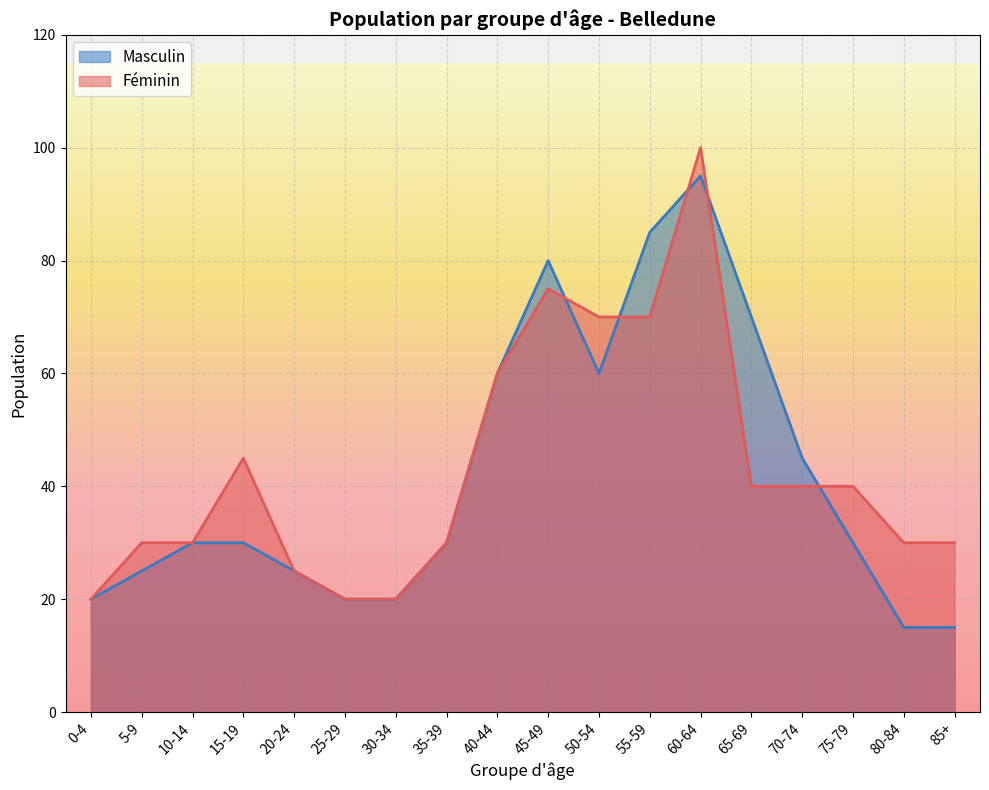

How many categories are shown in the chart?

18